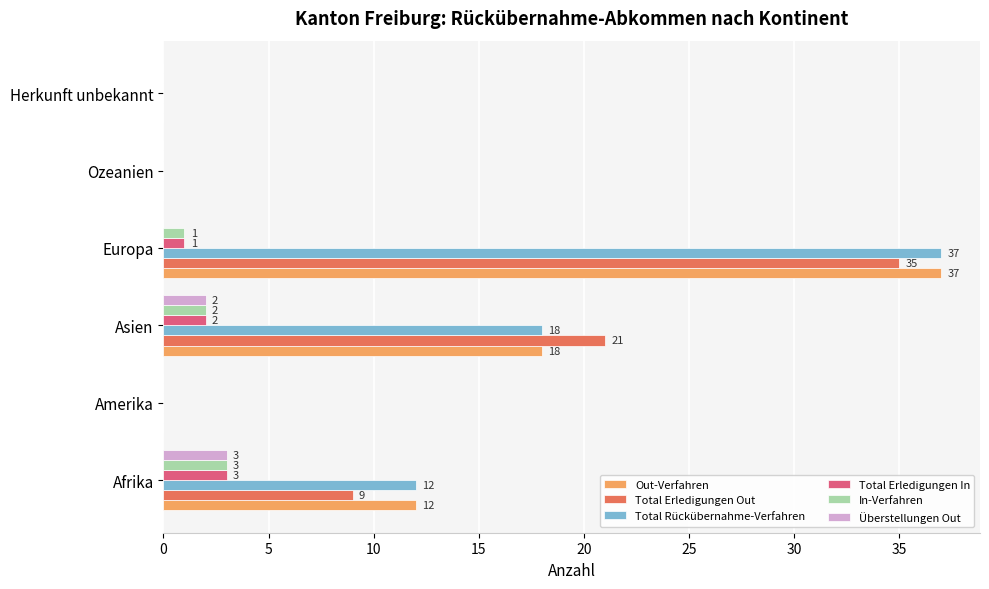

True or false: Total Erledigungen In has a value of -2 at Amerika.

False